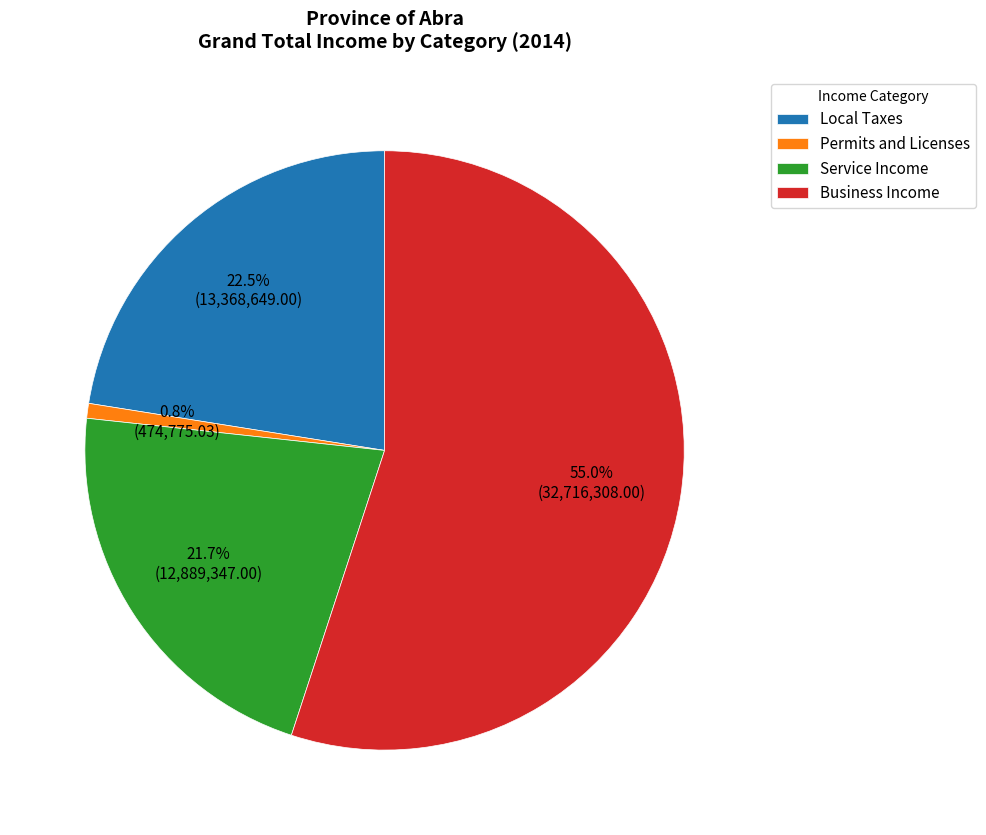

True or false: Service Income accounts for 15% of the total.

False